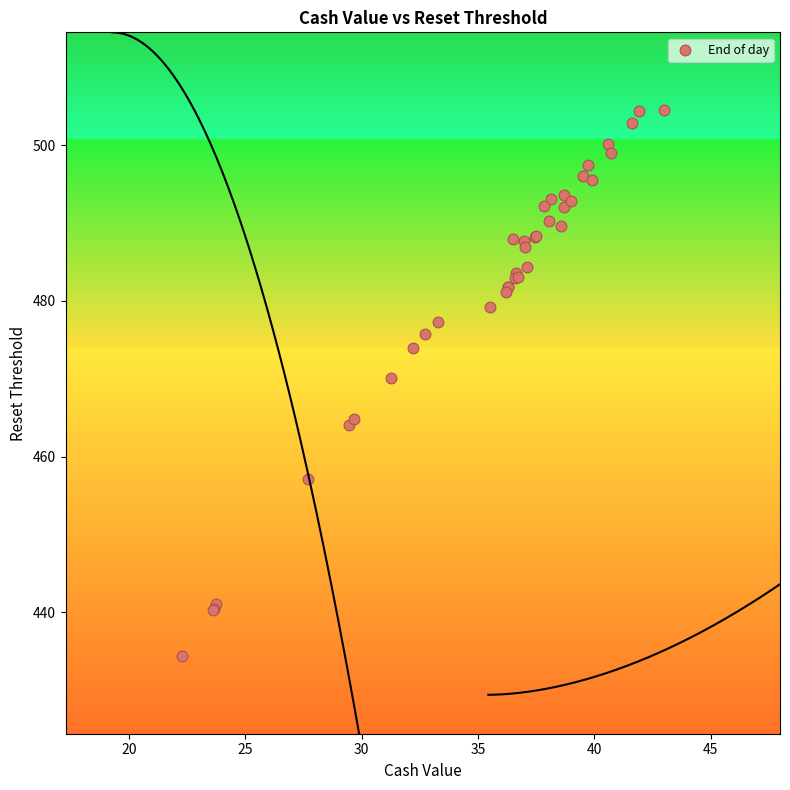

What Y value in the scatter plot is closest to 469?

470.1